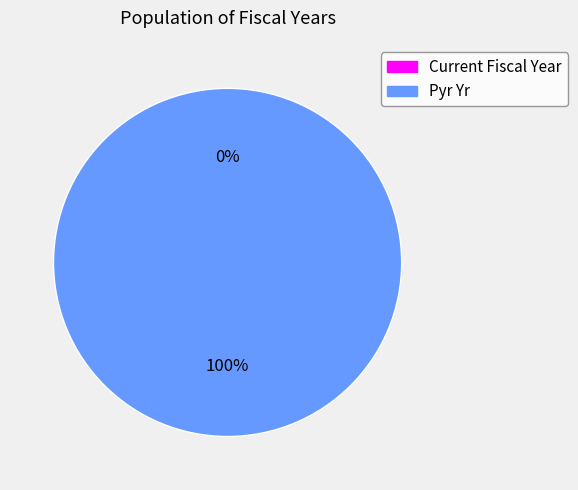

Between Pyr Yr and Current Fiscal Year, which is larger?

Pyr Yr